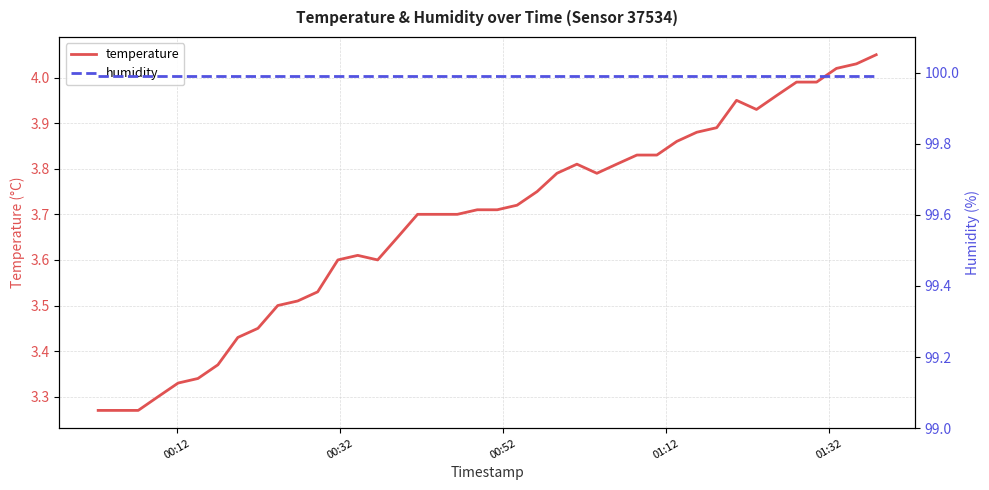

Reading left to right, extract all data points from this chart.

temperature: 3.3	3.3	3.3	3.3	3.3	3.3	3.4	3.4	3.5	3.5	3.5	3.5	3.6	3.6	3.6	3.6	3.7	3.7	3.7	3.7	3.7	3.7	3.8	3.8	3.8	3.8	3.8	3.8	3.8	3.9	3.9	3.9	4.0	3.9	4.0	4.0	4.0	4.0	4.0	4.0
humidity: 100.0	100.0	100.0	100.0	100.0	100.0	100.0	100.0	100.0	100.0	100.0	100.0	100.0	100.0	100.0	100.0	100.0	100.0	100.0	100.0	100.0	100.0	100.0	100.0	100.0	100.0	100.0	100.0	100.0	100.0	100.0	100.0	100.0	100.0	100.0	100.0	100.0	100.0	100.0	100.0